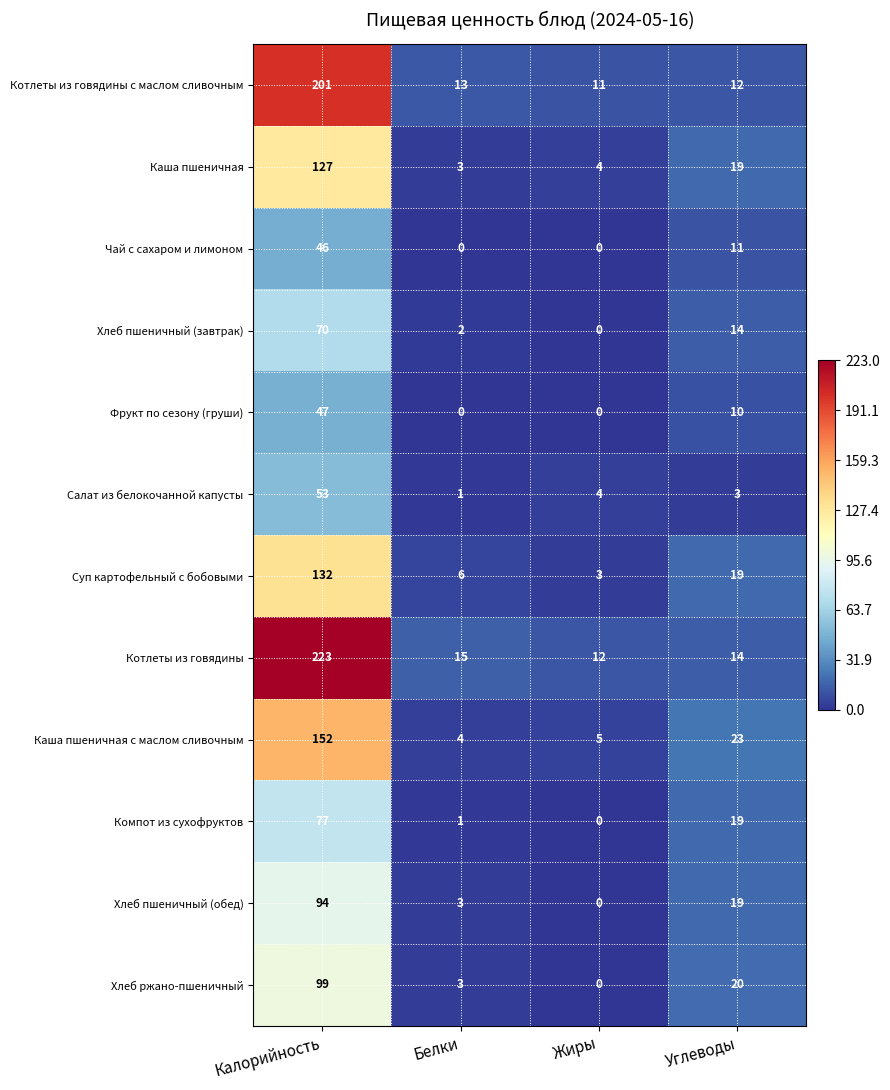

At which label does Чай с сахаром и лимоном reach its peak?

Калорийность